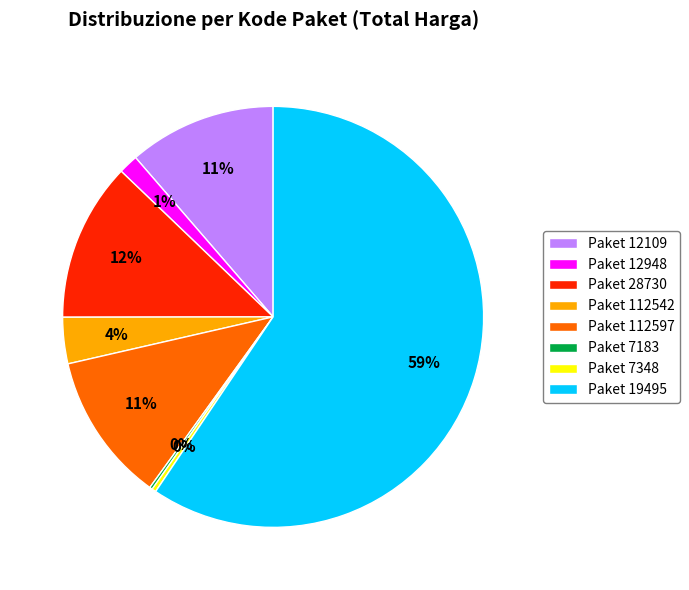

To the nearest percent, what is the average slice percentage?

12%